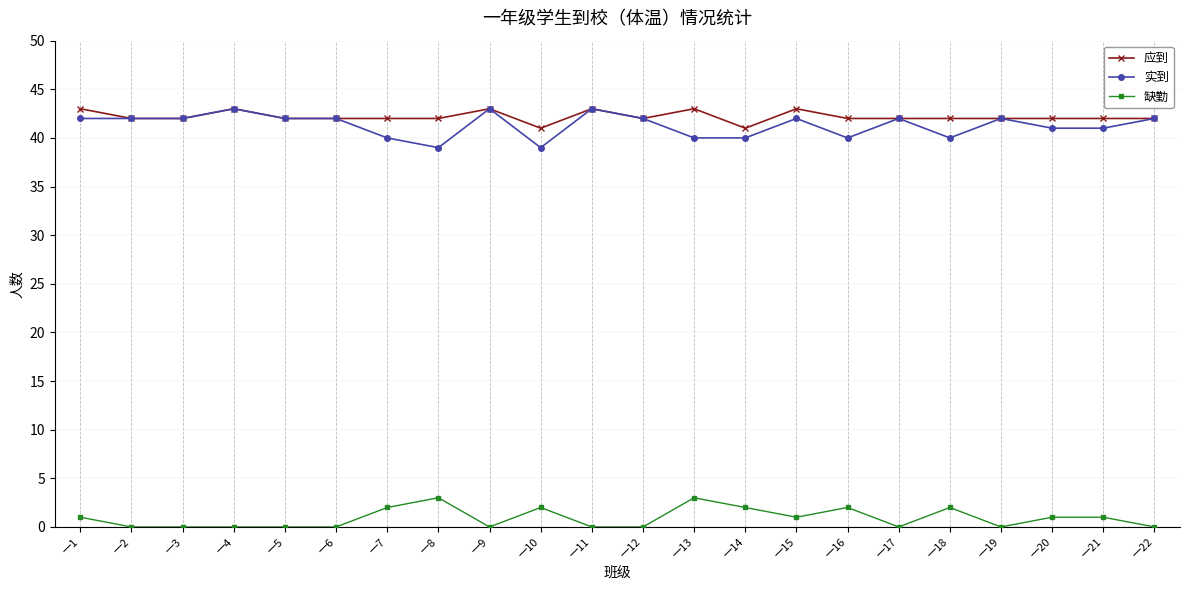

What is the difference between the highest and lowest values at 一20?

41